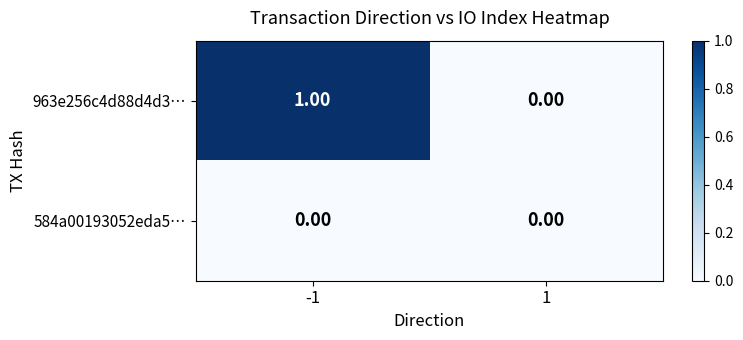

At which category is the sum across all series the highest?

-1